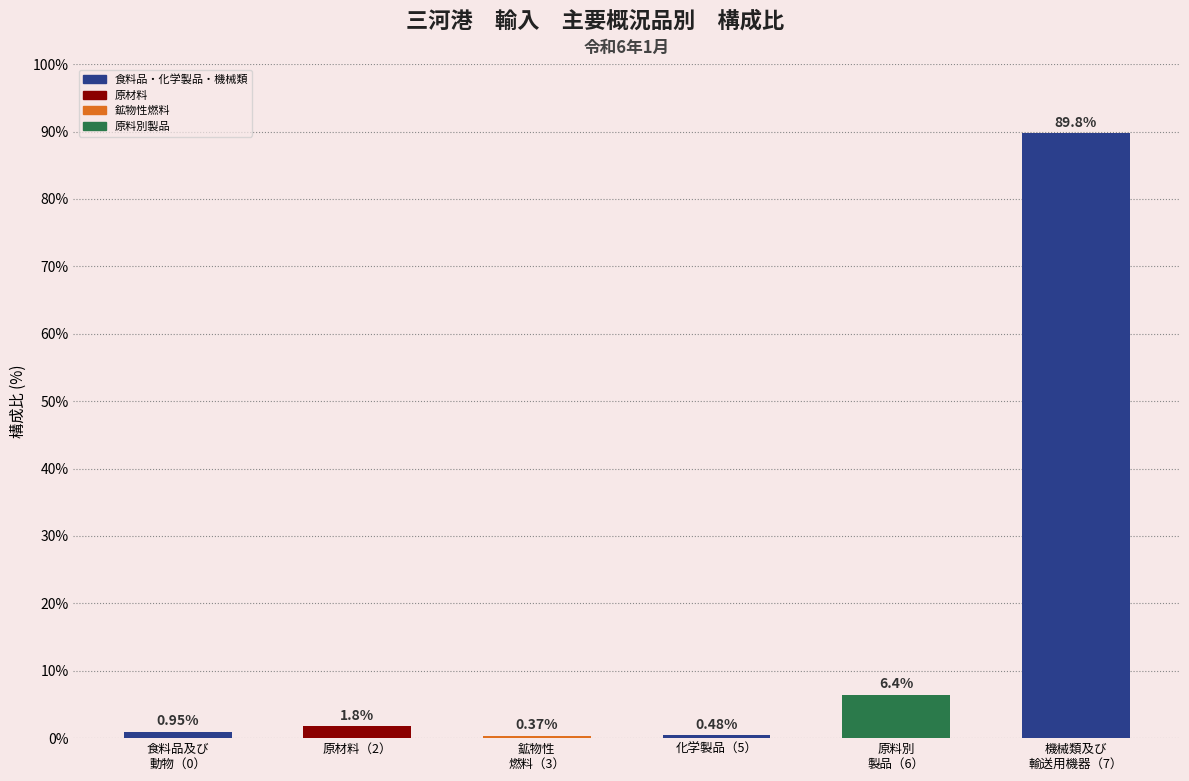

Are the bars horizontal?

No